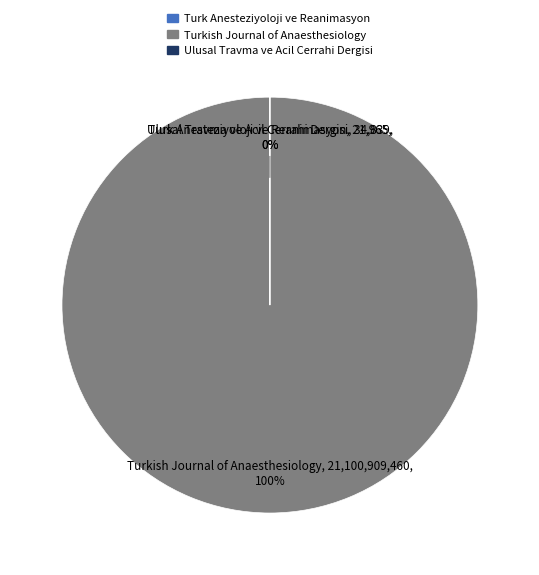

To the nearest percent, what percentage of the pie is Turkish Journal of Anaesthesiology?

100%